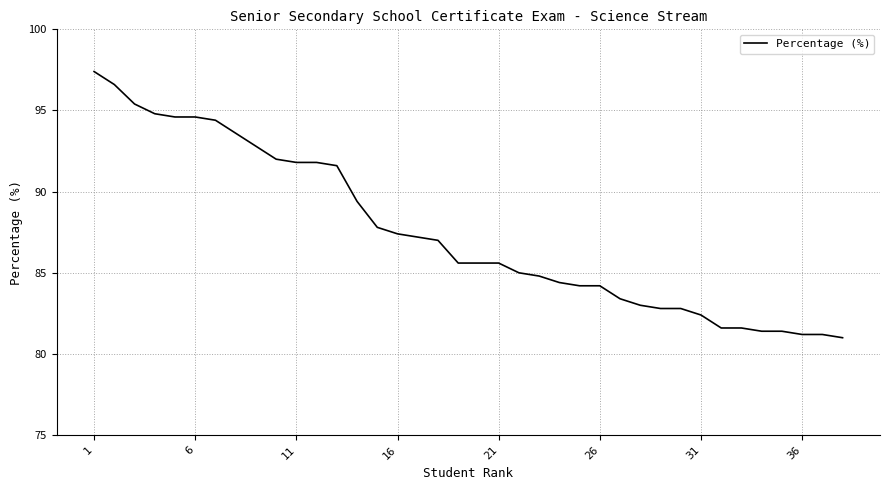

What is the average value?

87.5